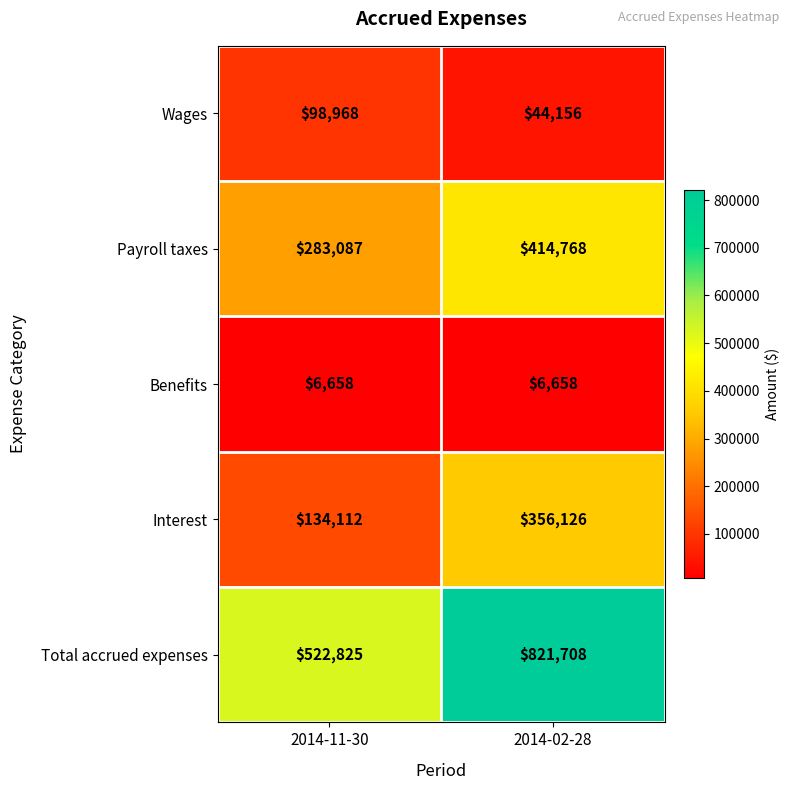

Reading left to right, extract all data points from this chart.

Wages: 2014-11-30=98968	2014-02-28=44156
Payroll taxes: 2014-11-30=283087	2014-02-28=414768
Benefits: 2014-11-30=6658	2014-02-28=6658
Interest: 2014-11-30=134112	2014-02-28=356126
Total accrued expenses: 2014-11-30=522825	2014-02-28=821708